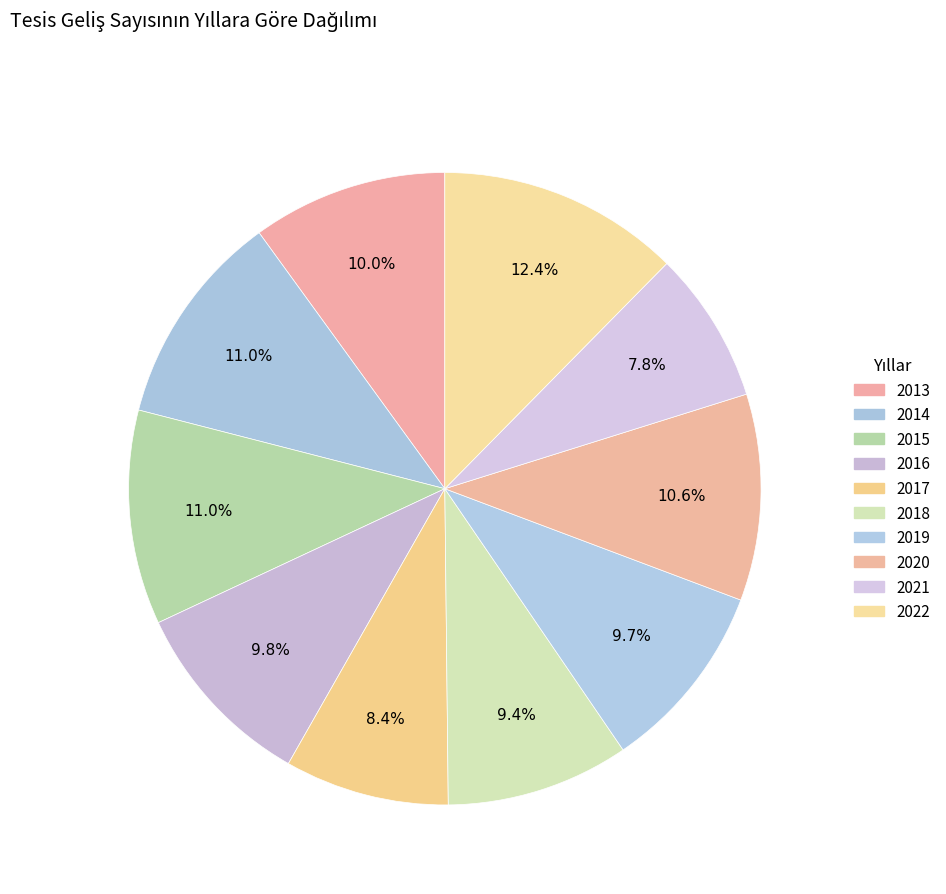

What portion of the pie excludes 2015?

89.0%